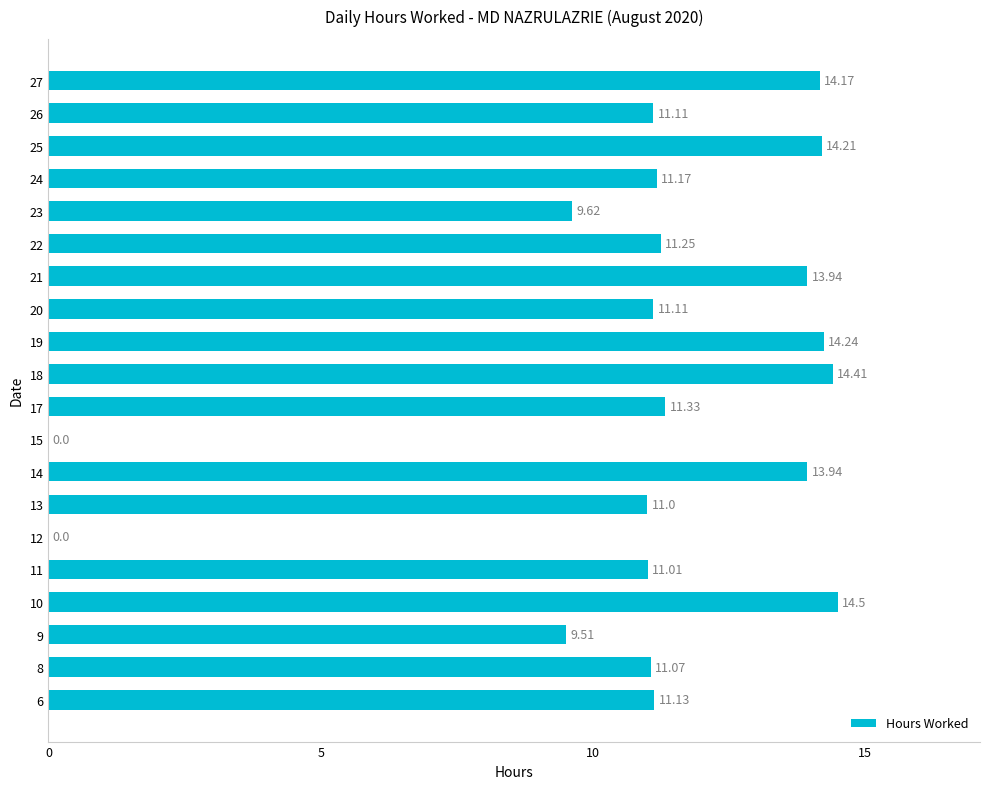

Between 8 and 22, which is larger?

22